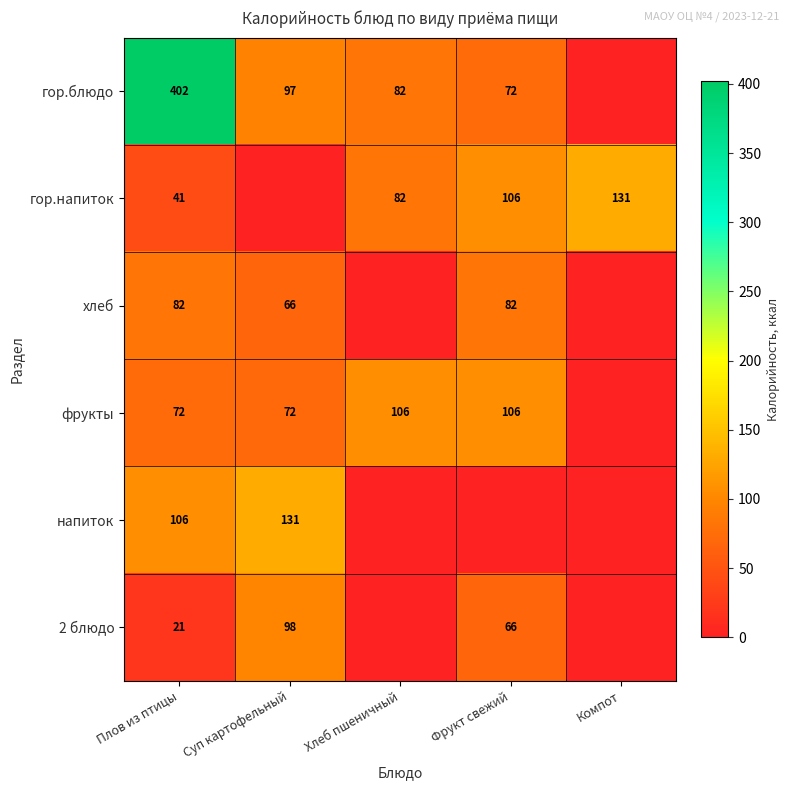

Is the value of гор.блюдо at Хлеб пшеничный greater than the value of напиток at Плов из птицы?

No